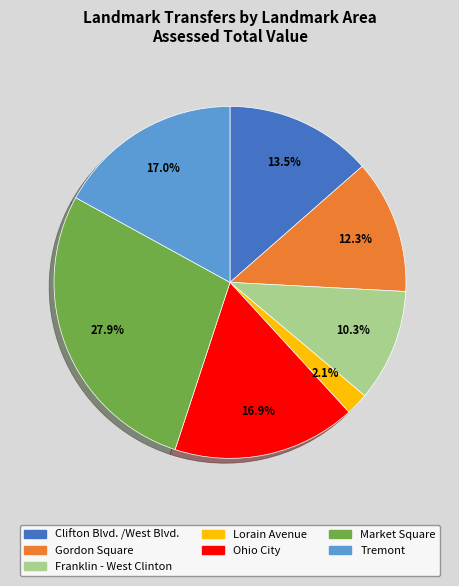

Combined, do Clifton Blvd. /West Blvd. and Lorain Avenue account for over 50%?

No